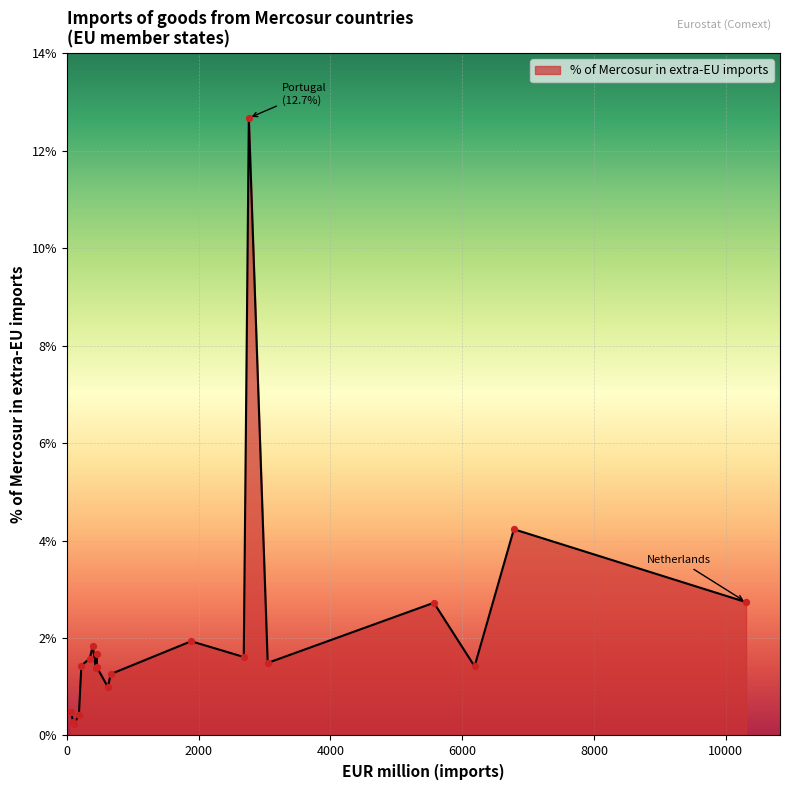

What is the change in value from Netherlands to Germany?

-1.3